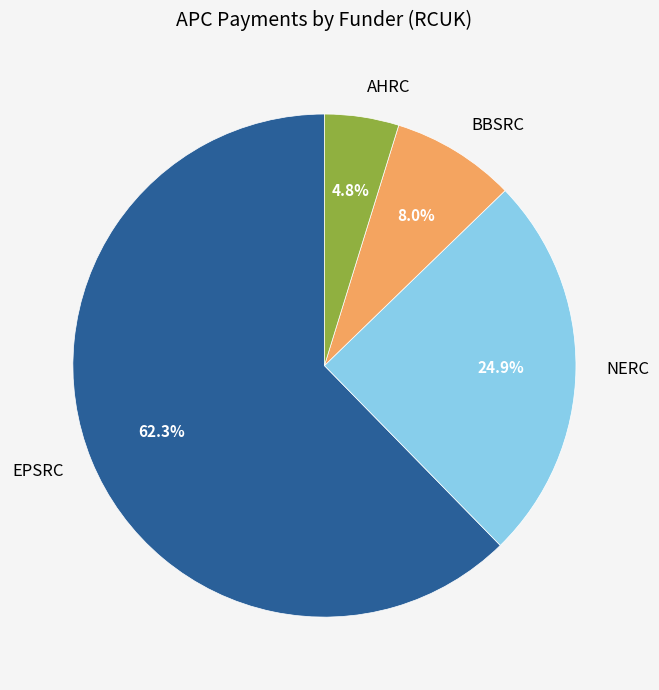

Does EPSRC account for over 50% of the chart?

Yes